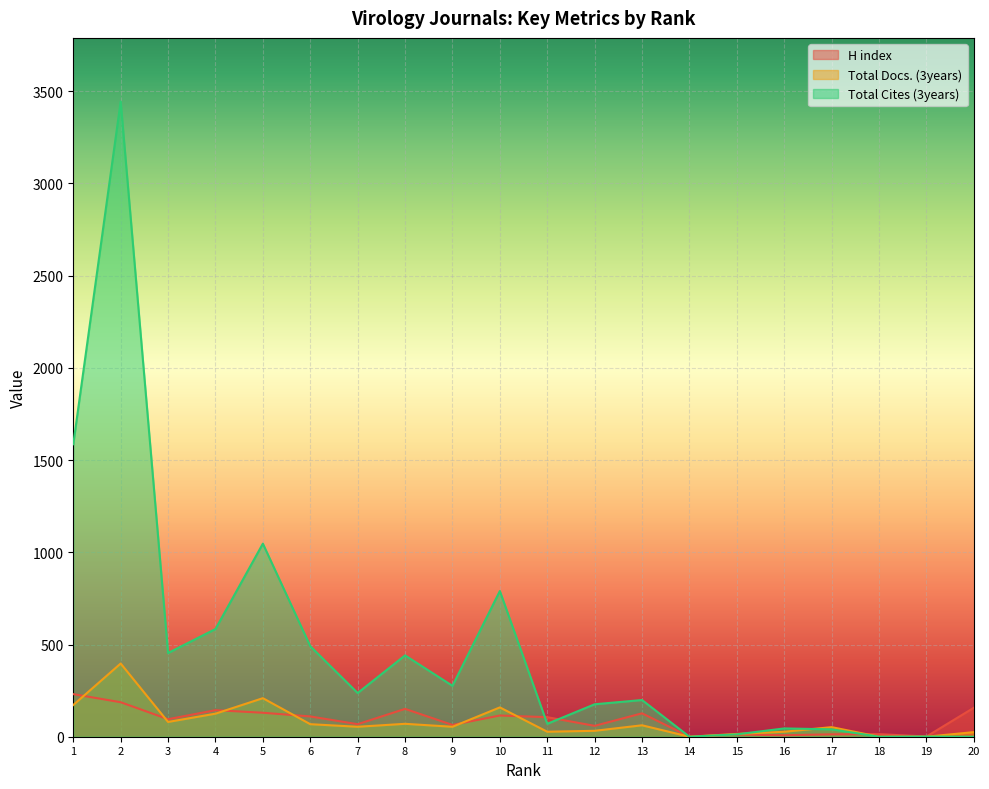

Which series has the largest range (max minus min)?

Total Cites (3years)